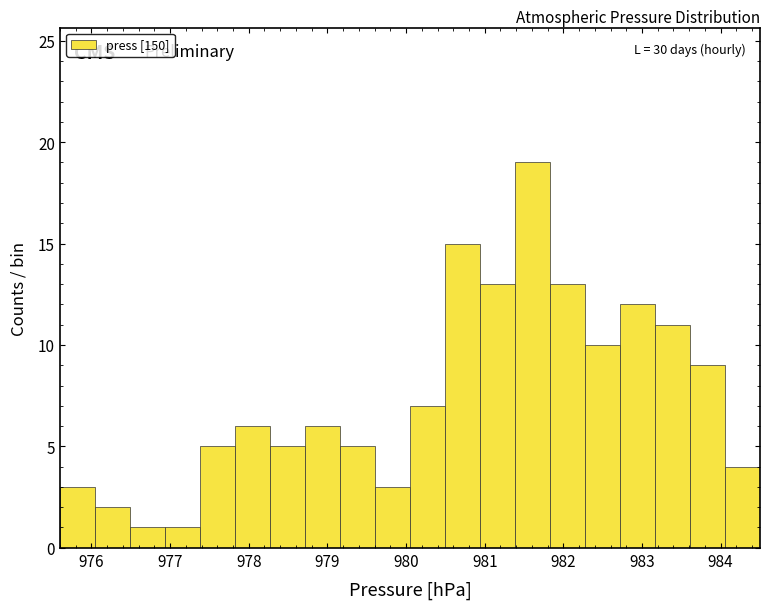

Which range on the x-axis has the tallest bar?

981.4 to 981.8